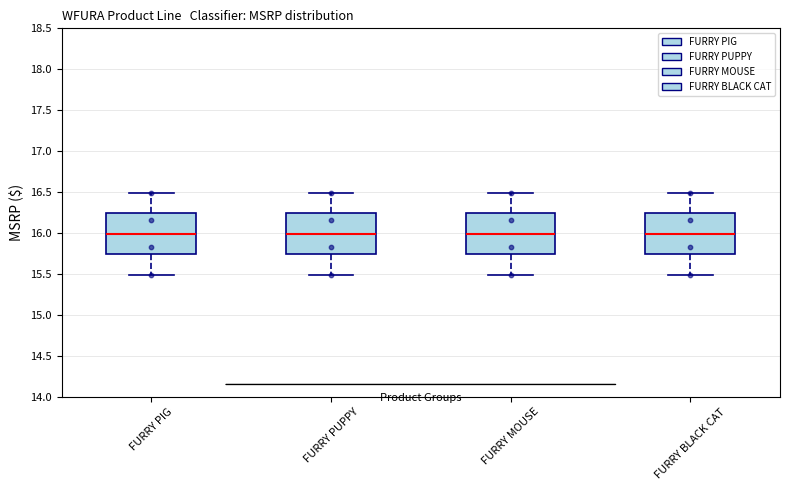

Reading left to right, transcribe this box plot: for each box, give where its median line is, the range the box spans, and where its two whiskers end, as read against the y-axis. The values are not printed on the chart, so give them approximately, as read against the axis.

FURRY PIG: median 16.00, box 15.75 to 16.25, whiskers 15.50 to 16.50
FURRY PUPPY: median 16.00, box 15.75 to 16.25, whiskers 15.50 to 16.50
FURRY MOUSE: median 16.00, box 15.75 to 16.25, whiskers 15.50 to 16.50
FURRY BLACK CAT: median 16.00, box 15.75 to 16.25, whiskers 15.50 to 16.50